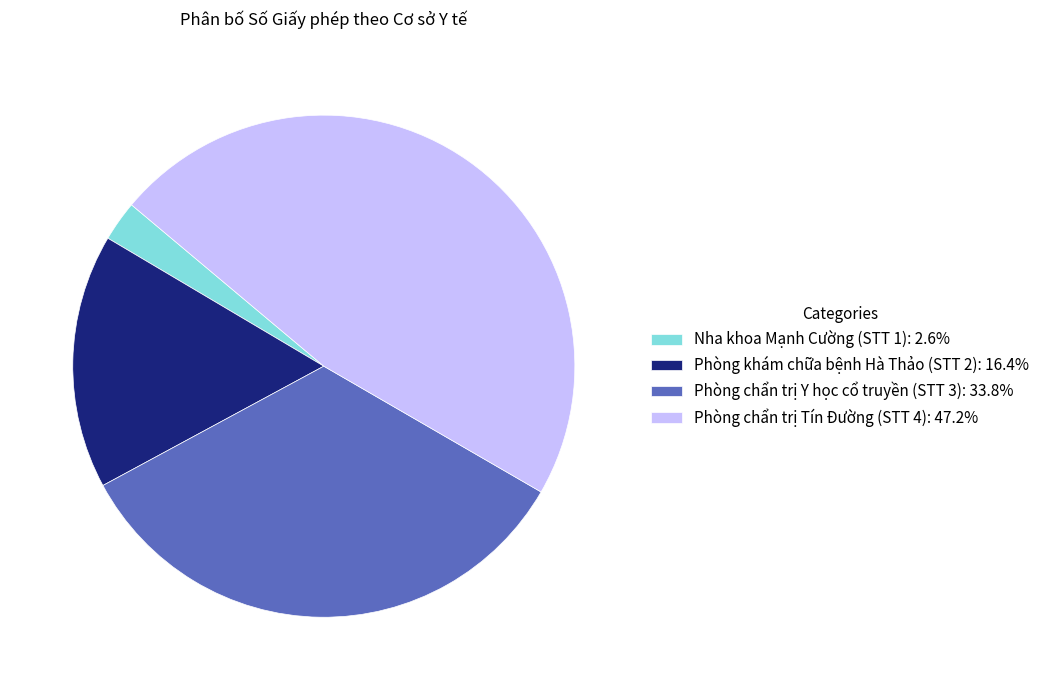

Does Nha khoa Mạnh Cường (STT 1): 2.6% account for over 50% of the chart?

No